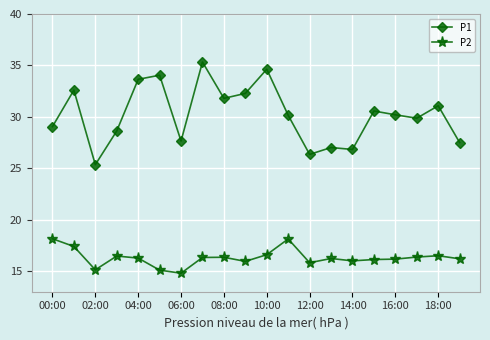

What is the value of the P2 point at the 8th from the left?

16.3